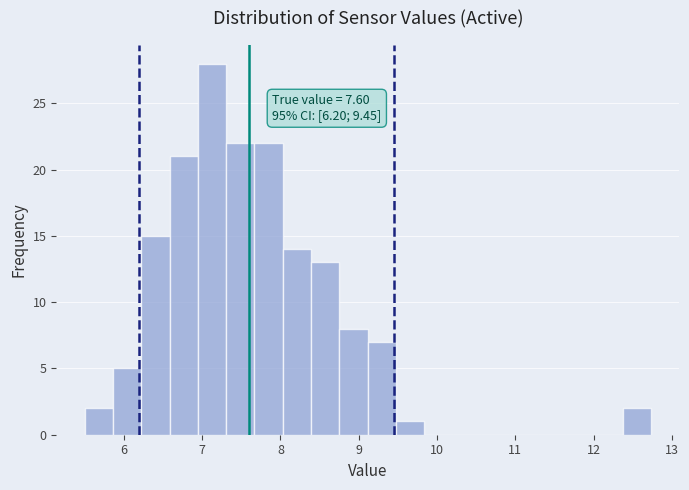

Around what value on the x-axis is the tallest bar? Give the approximate position of its centre, as read against the axis.

7.1